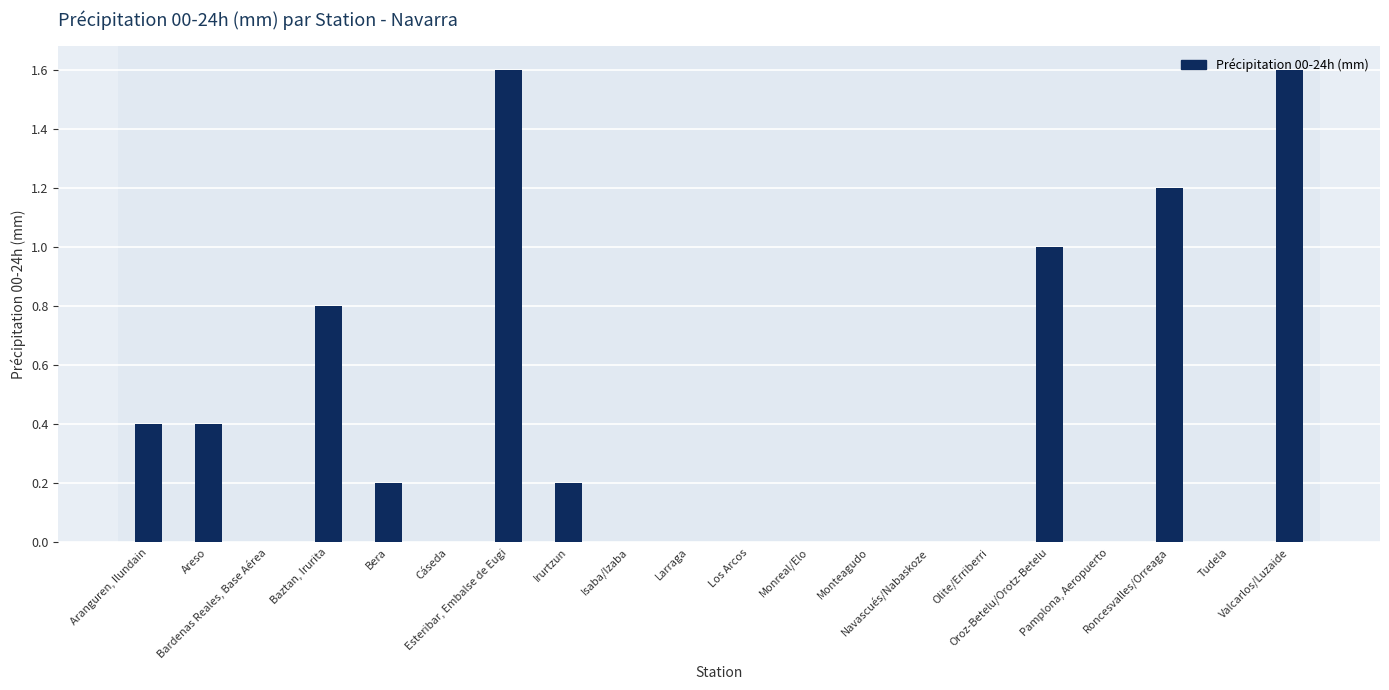

The chart shows a value of 0.1 at Bera. True or false?

False